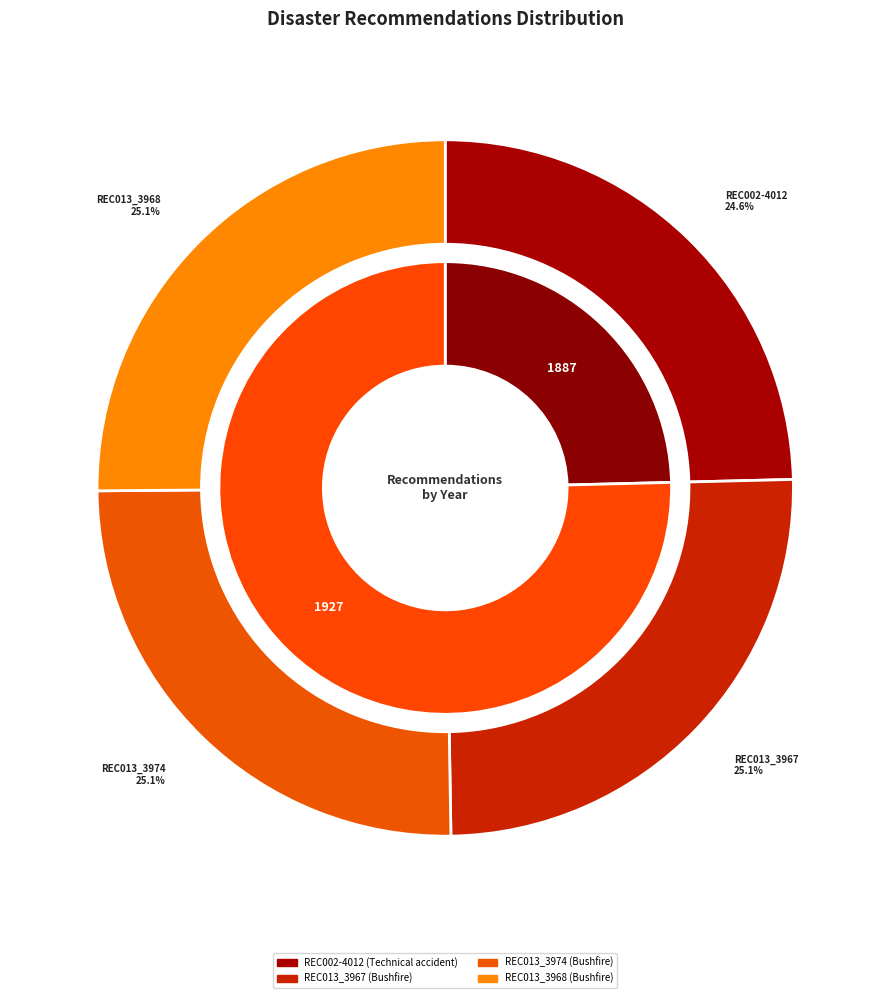

How many segments does this pie chart have?

4